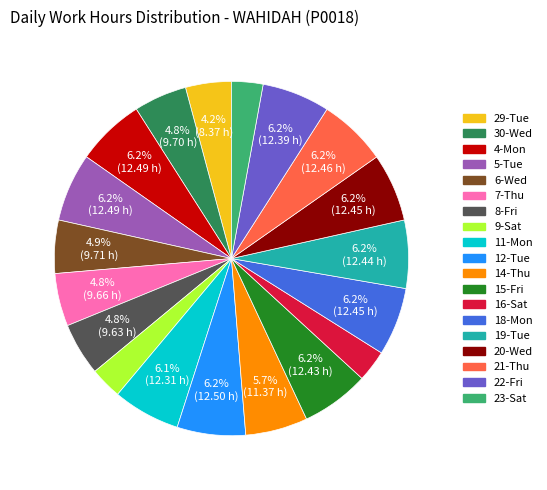

To the nearest percent, what portion does 8-Fri represent?

5%